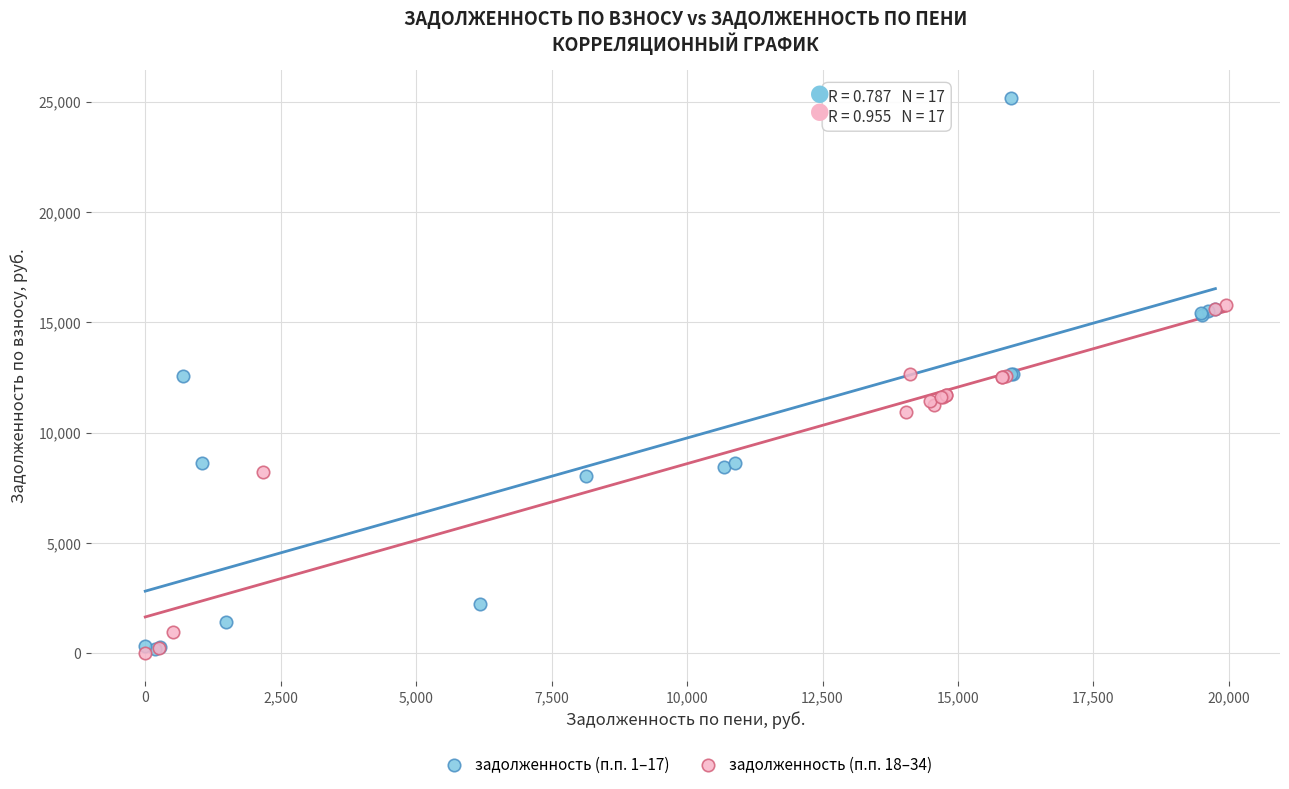

Which series has the widest spread of Y values?

задолженность (п.п. 1–17)